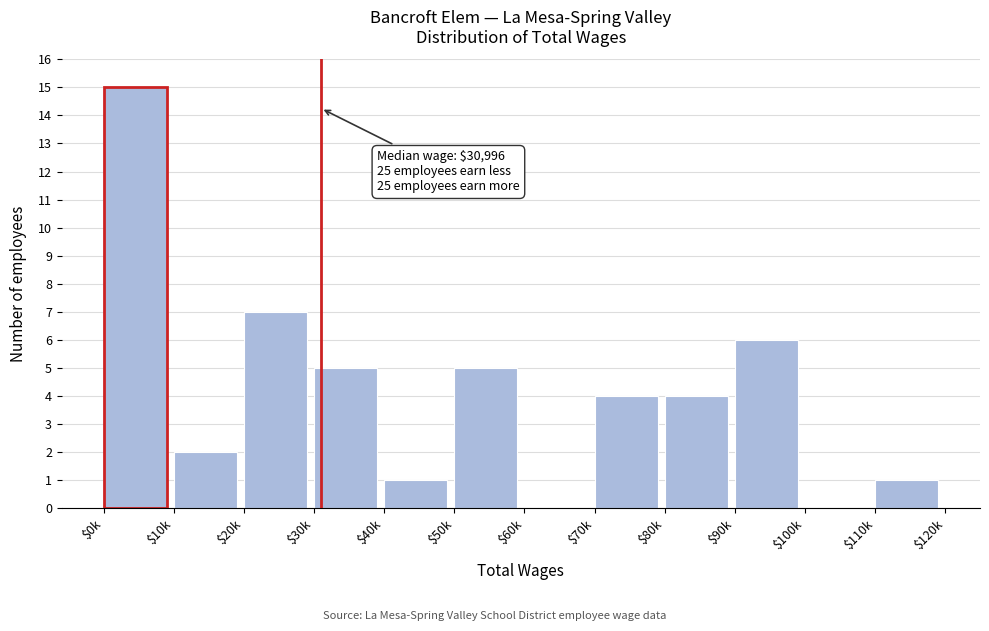

The chart shows a value of 0 at $100k. True or false?

True